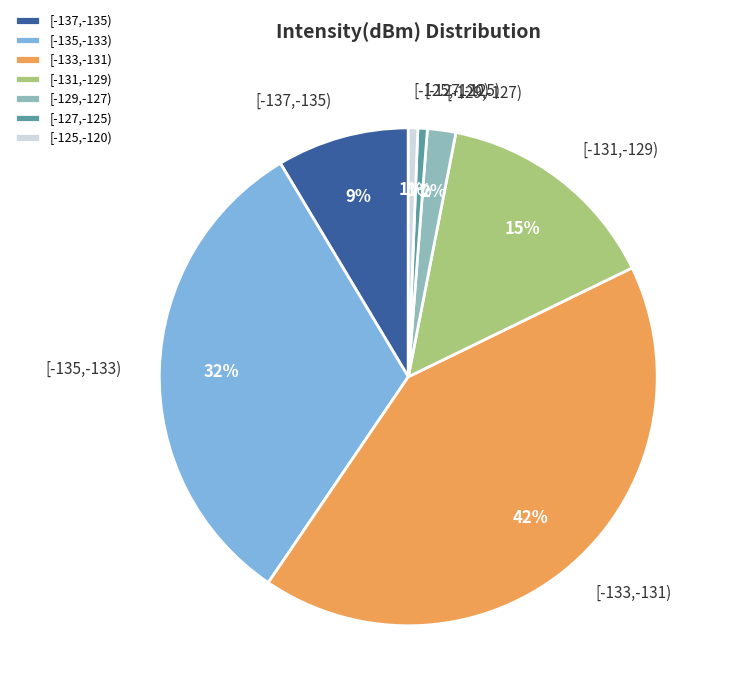

Is it true that [-127,-125) is 11% of the pie?

False